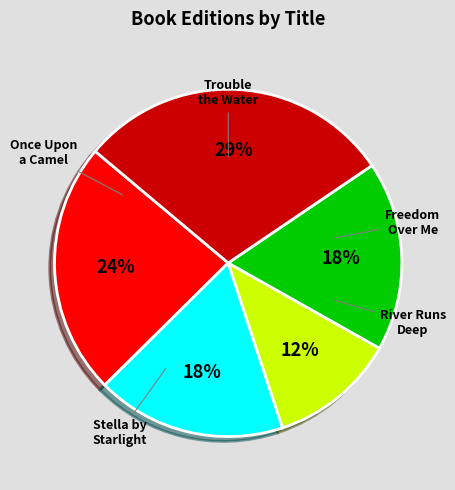

To the nearest percent, what is the average slice percentage?

20%